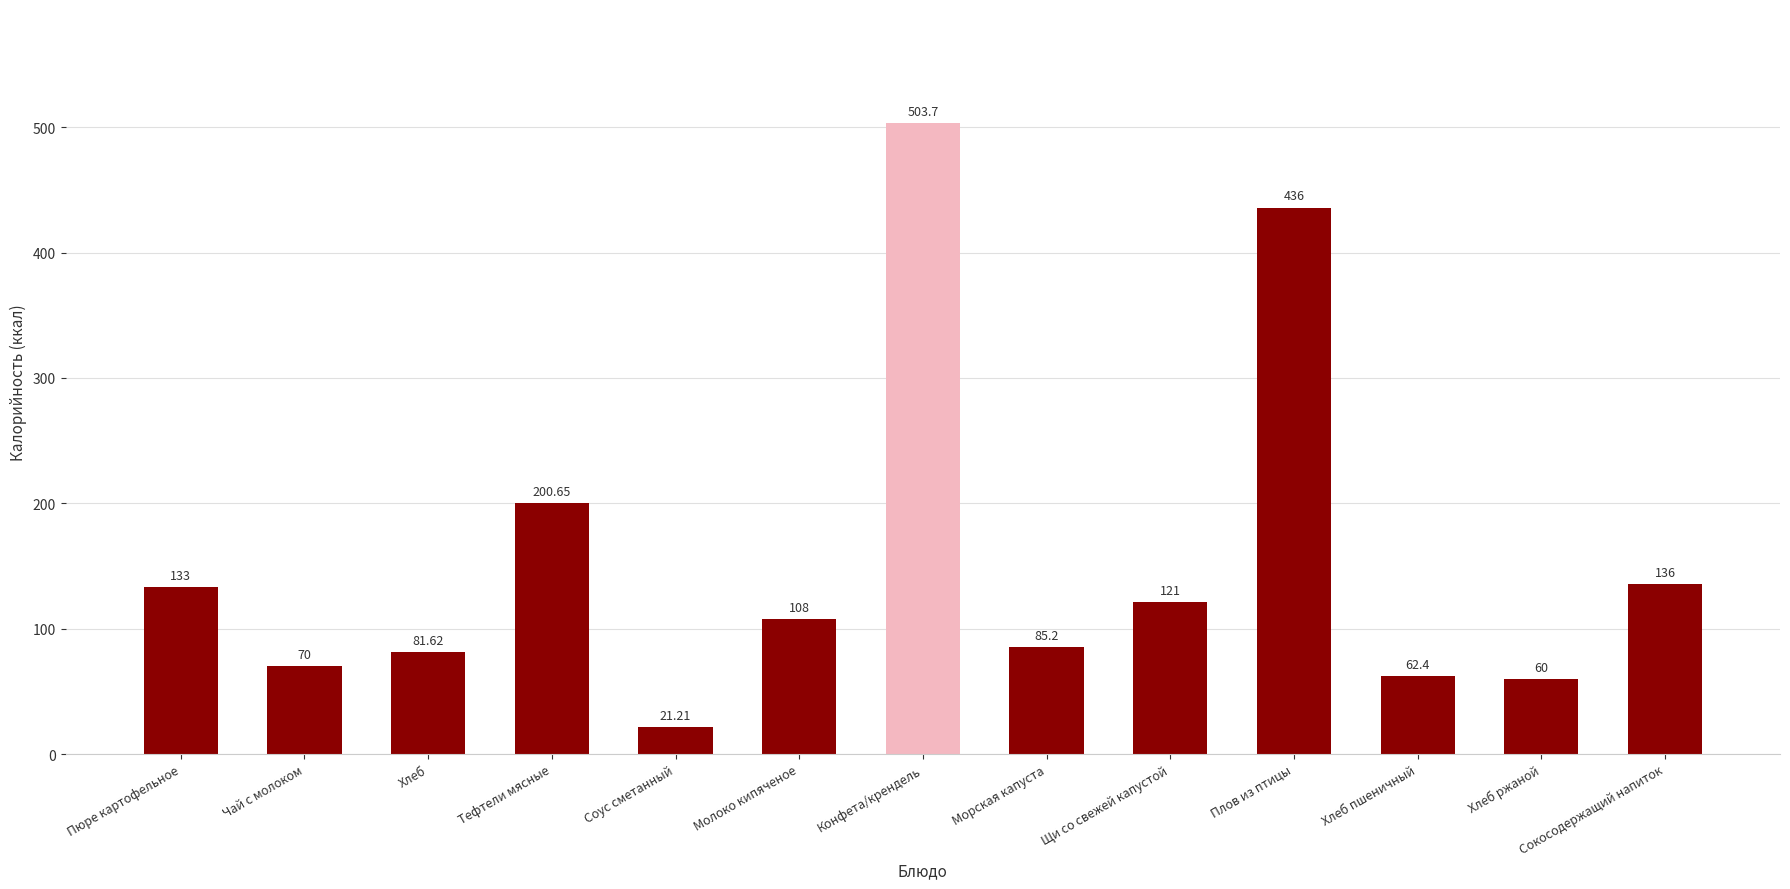

How many bars are there in total?

13